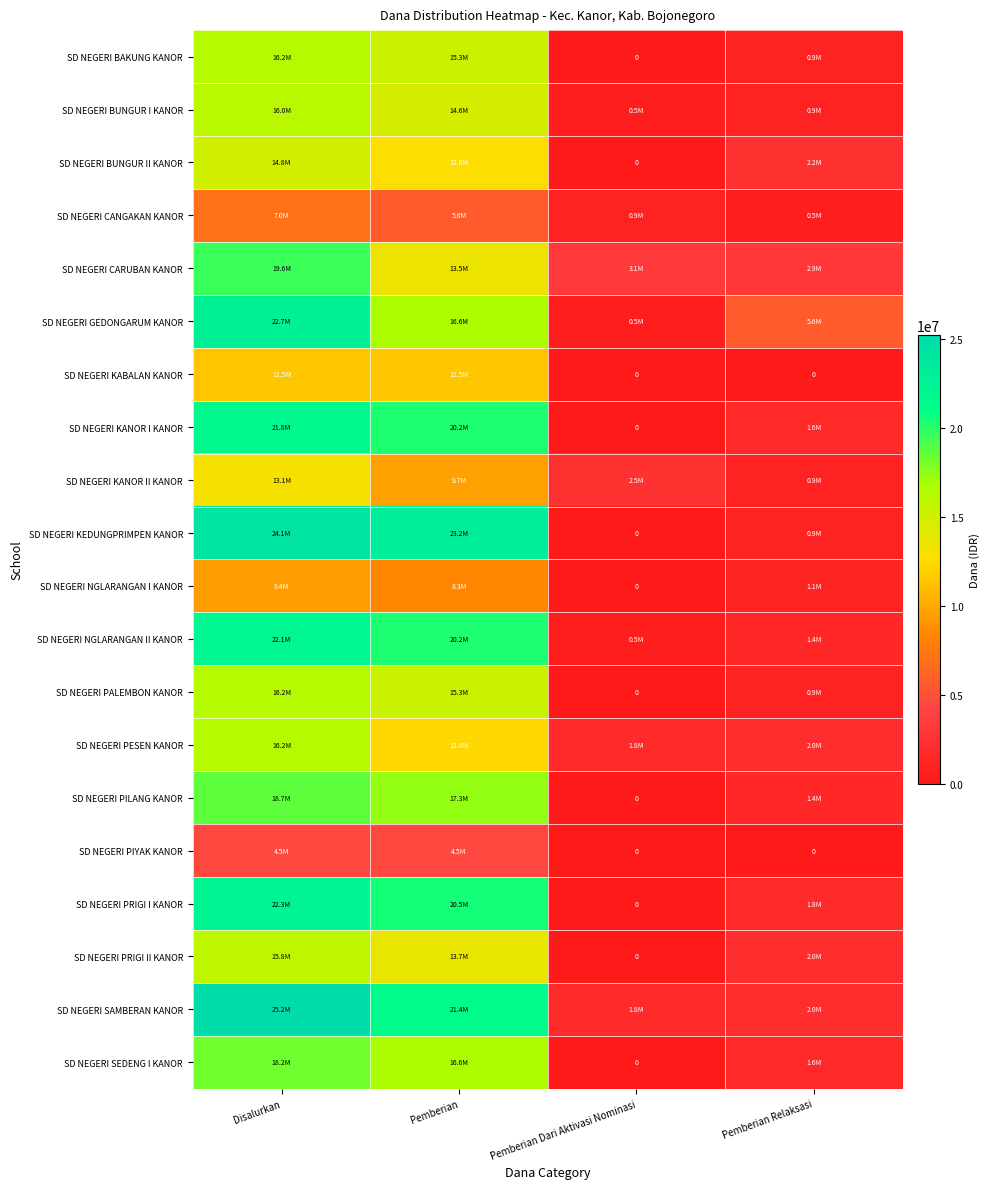

The value of SD NEGERI BUNGUR I KANOR at Pemberian is 21943382. True or false?

False